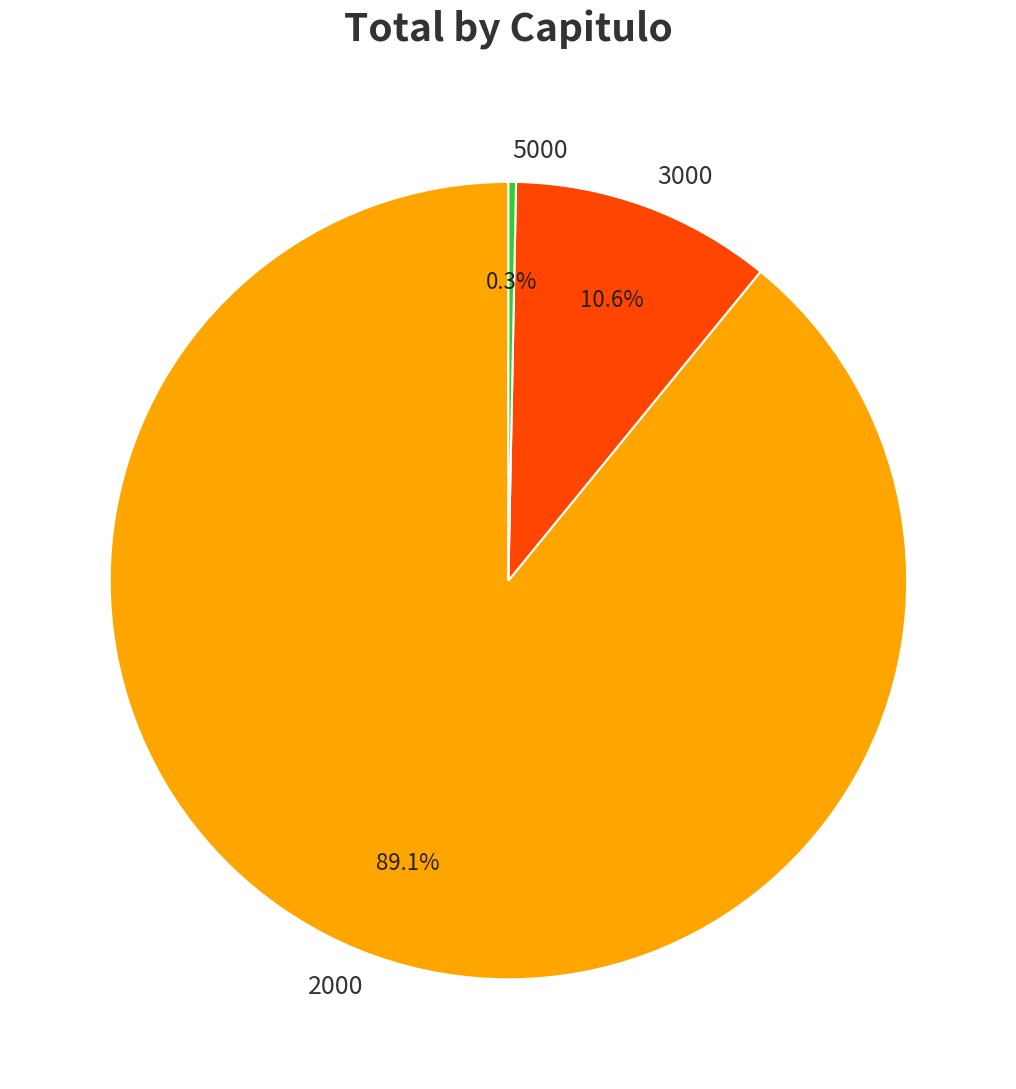

Rank the categories by value from highest to lowest.

2000, 3000, 5000